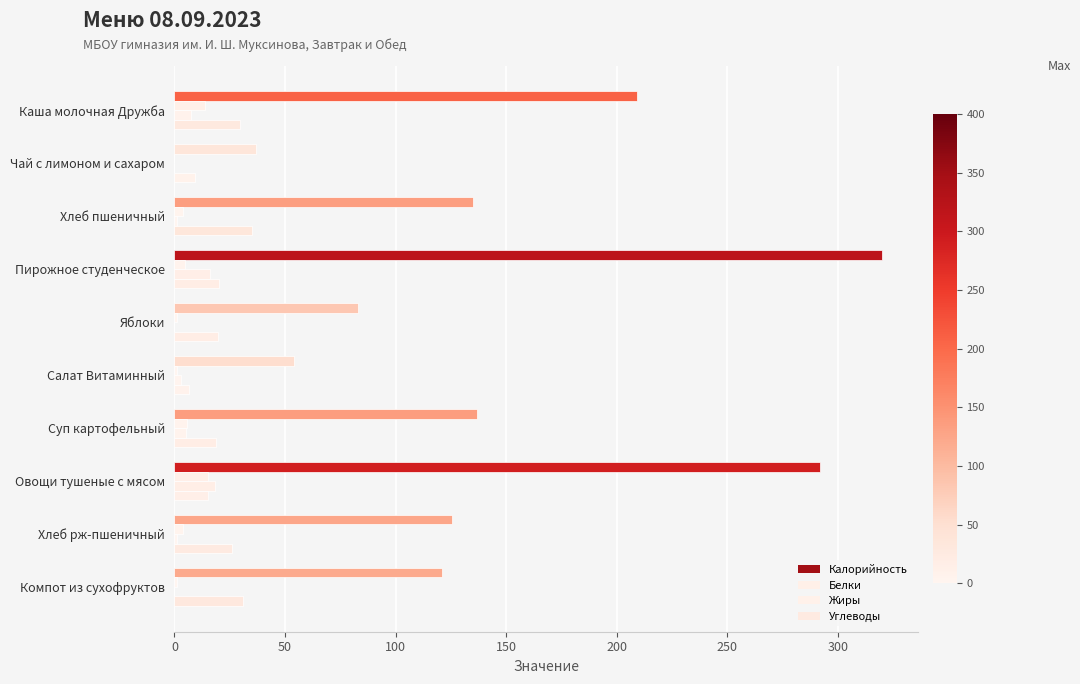

How many series are shown in this chart?

4